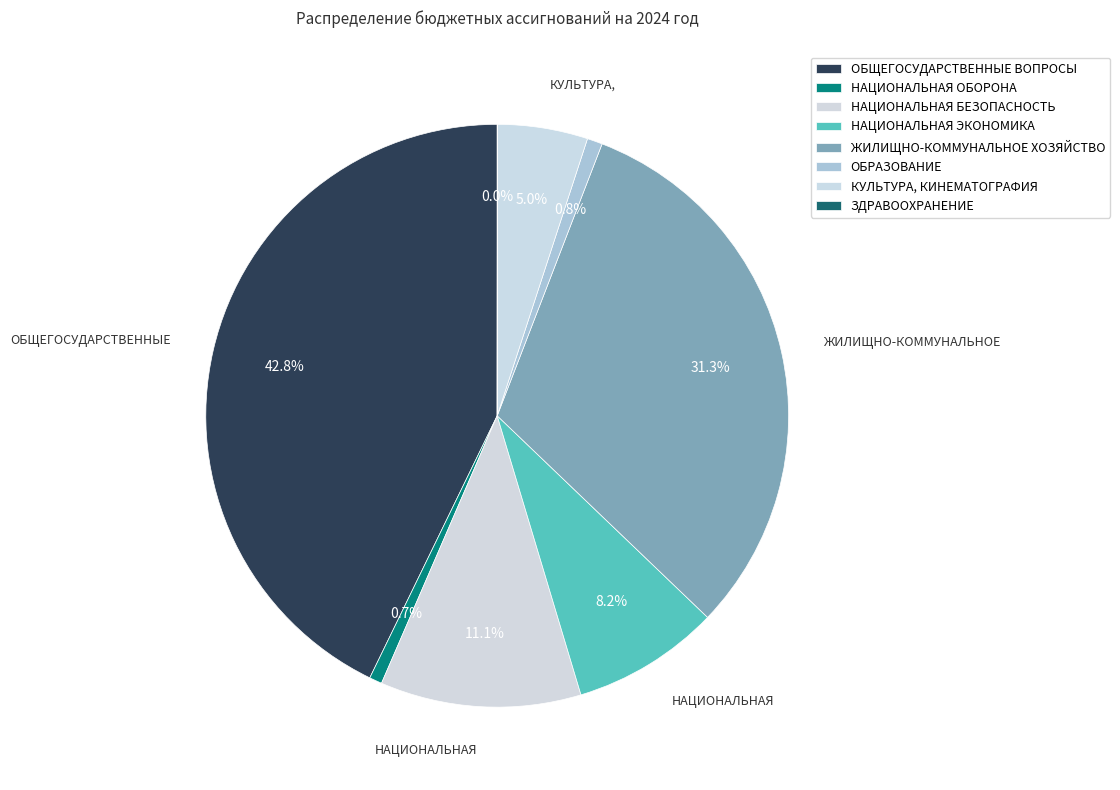

To the nearest percent, what percentage of the pie is КУЛЬТУРА, КИНЕМАТОГРАФИЯ?

5%